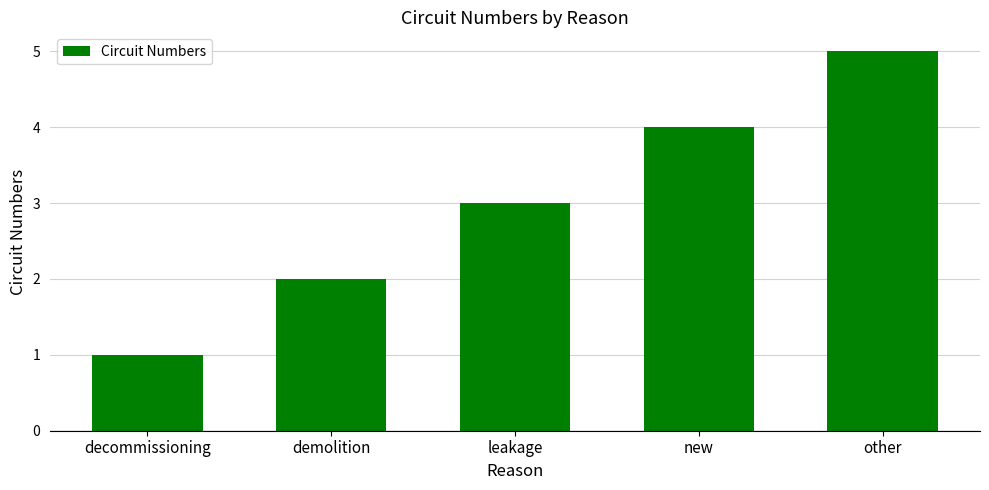

What is the label of the 4th bar from the right?

demolition